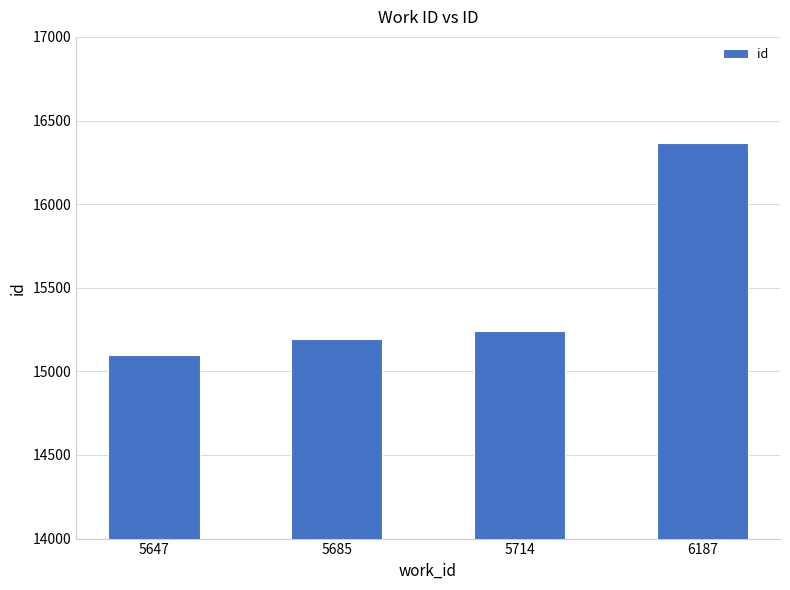

How many series are shown in this chart?

1